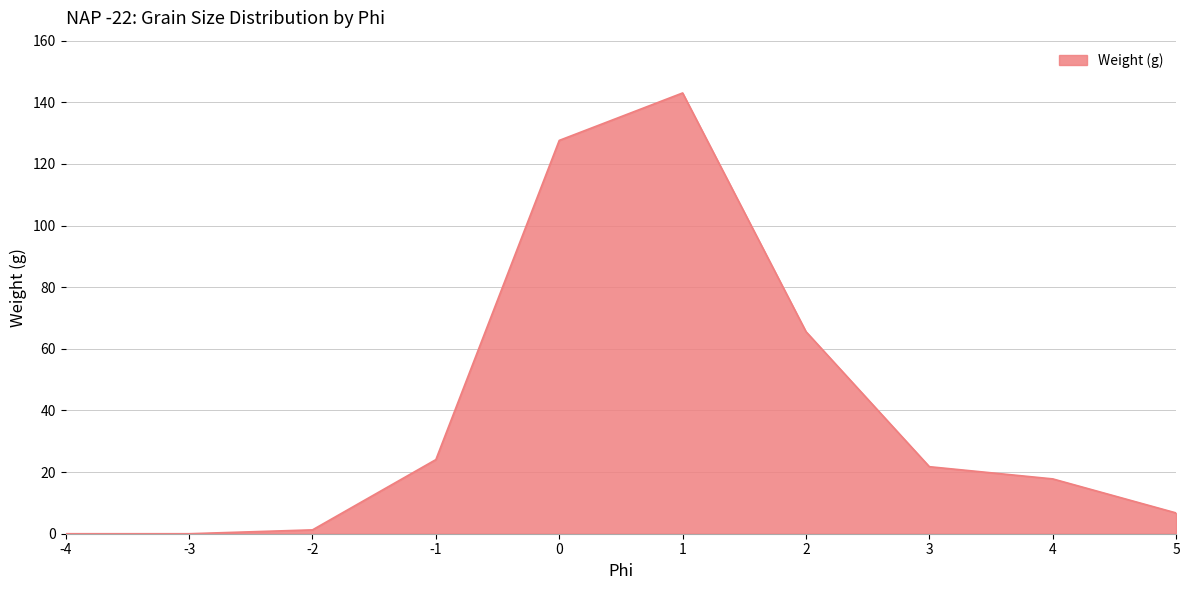

Approximately how many times larger is the value at 4 compared to 5?

2.6